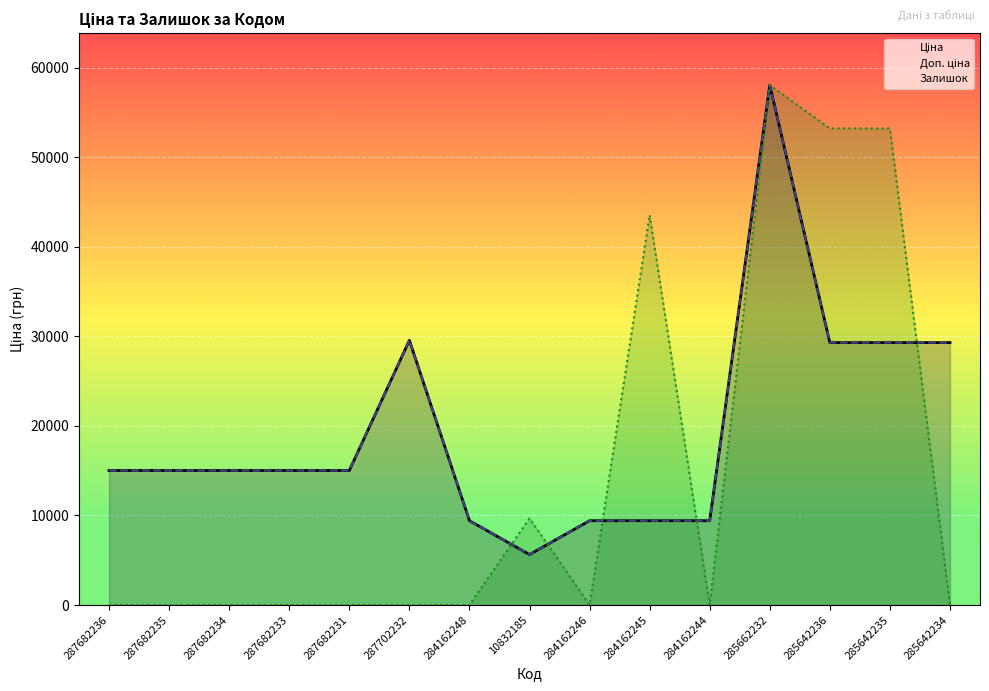

Reading left to right, list all the values displayed in this chart.

Ціна: 287682236=15019.2	287682235=15019.2	287682234=15019.2	287682233=15019.2	287682231=15019.2	287702232=29548.9	284162248=9416.9	10832185=5636.0	284162246=9416.9	284162245=9416.9	284162244=9416.9	285662232=58037.0	285642236=29294.9	285642235=29294.9	285642234=29294.9
Доп. ціна: 287682236=15019.2	287682235=15019.2	287682234=15019.2	287682233=15019.2	287682231=15019.2	287702232=29548.9	284162248=9416.9	10832185=5636.0	284162246=9416.9	284162245=9416.9	284162244=9416.9	285662232=58037.0	285642236=29294.9	285642235=29294.9	285642234=29294.9
Залишок: 287682236=0.0	287682235=0.0	287682234=0.0	287682233=0.0	287682231=0.0	287702232=0.0	284162248=0.0	10832185=9672.8	284162246=0.0	284162245=43527.8	284162244=0.0	285662232=58037.0	285642236=53200.6	285642235=53200.6	285642234=0.0